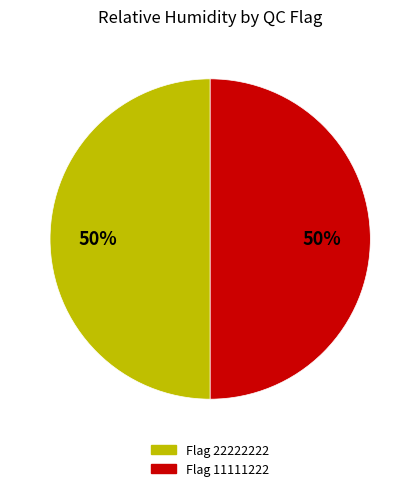

To the nearest percent, what percentage of the pie is Flag 11111222?

50%